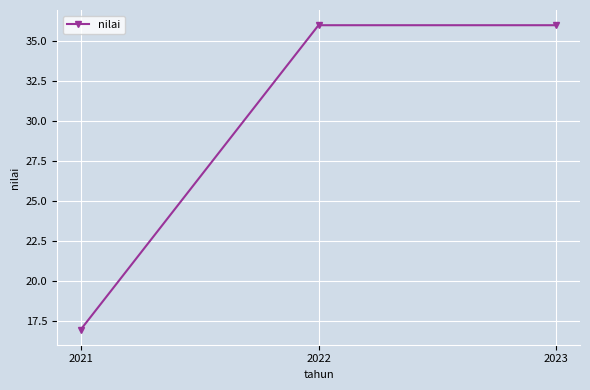

Does the chart have visible grid lines?

Yes